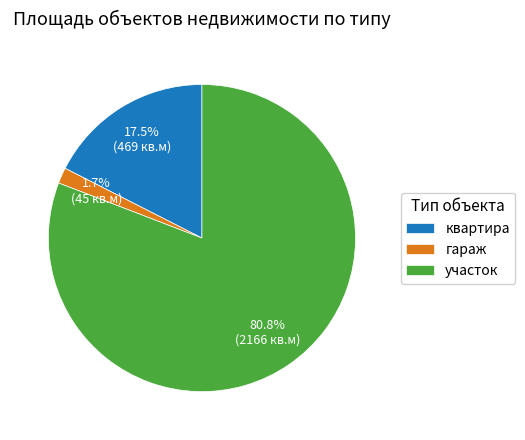

Does квартира account for over 50% of the chart?

No